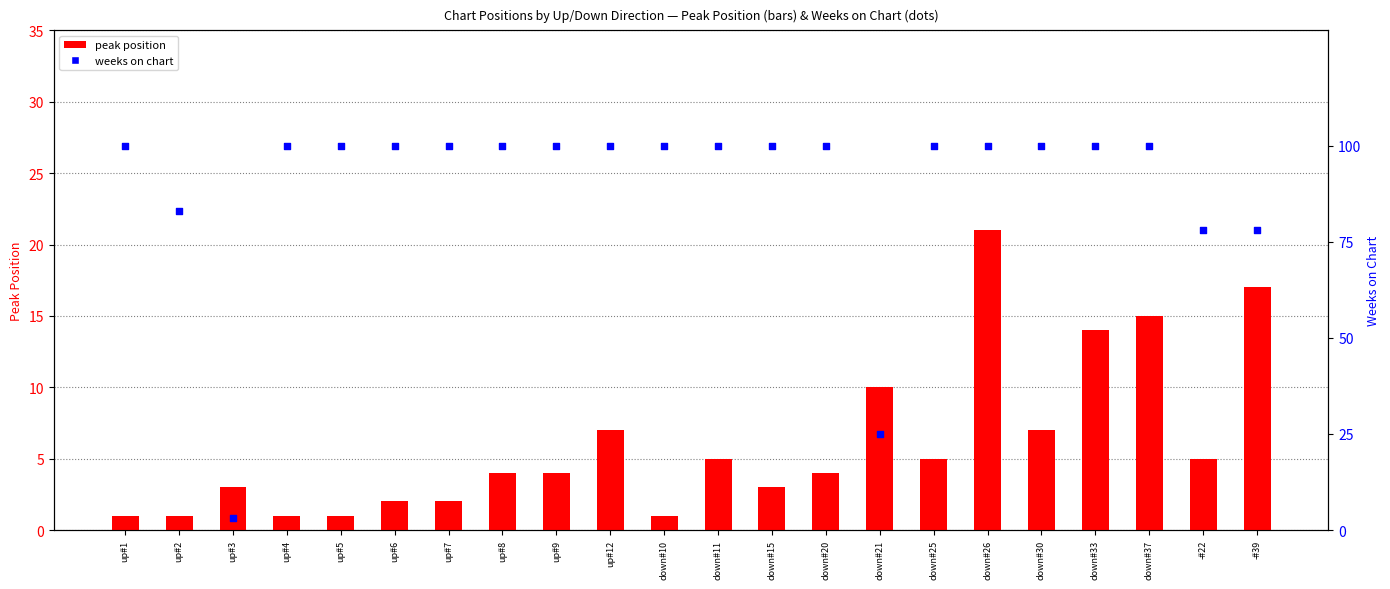

Is the value of peak position at down#11 greater than the value of weeks on chart % at up#7?

No